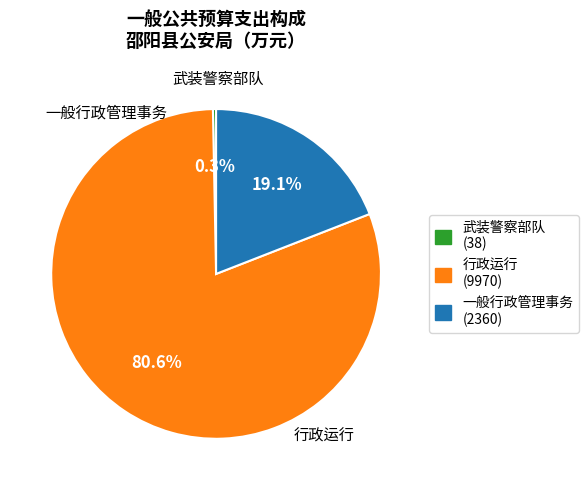

What is the change in value from 行政运行 to 一般行政管理事务?

-7610.8